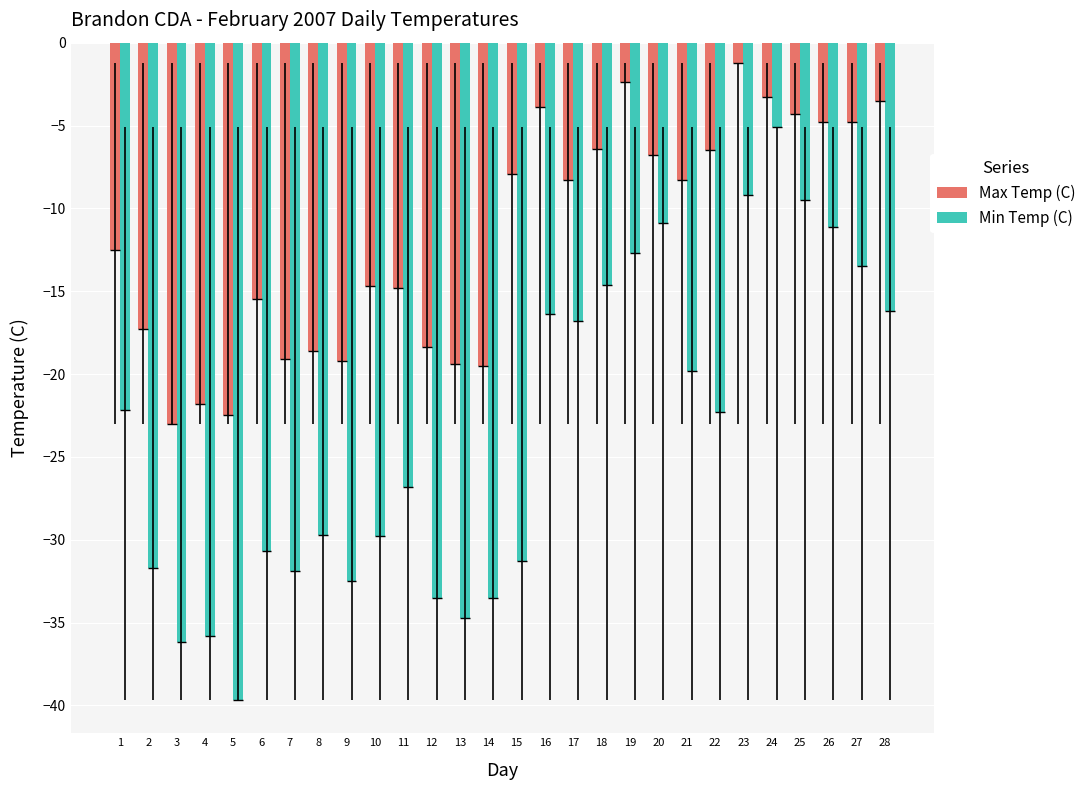

Rank the categories by Max Temp (C) value from lowest to highest.

3, 5, 4, 14, 13, 9, 7, 8, 12, 2, 6, 11, 10, 1, 17, 21, 15, 20, 22, 18, 26, 27, 25, 16, 28, 24, 19, 23